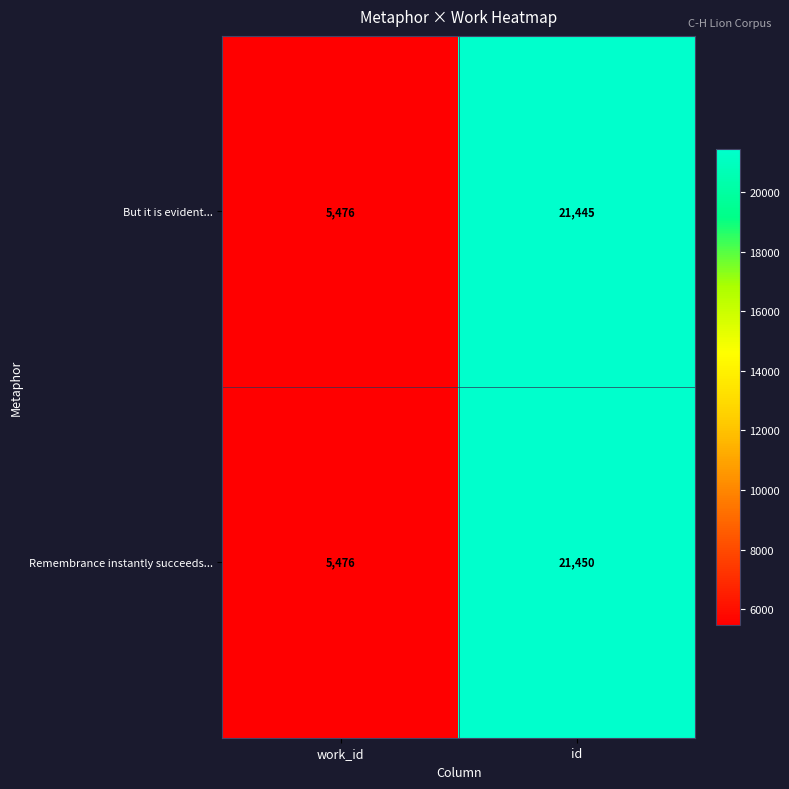

Rank the series by their average value, from lowest to highest.

But it is evident..., Remembrance instantly succeeds...